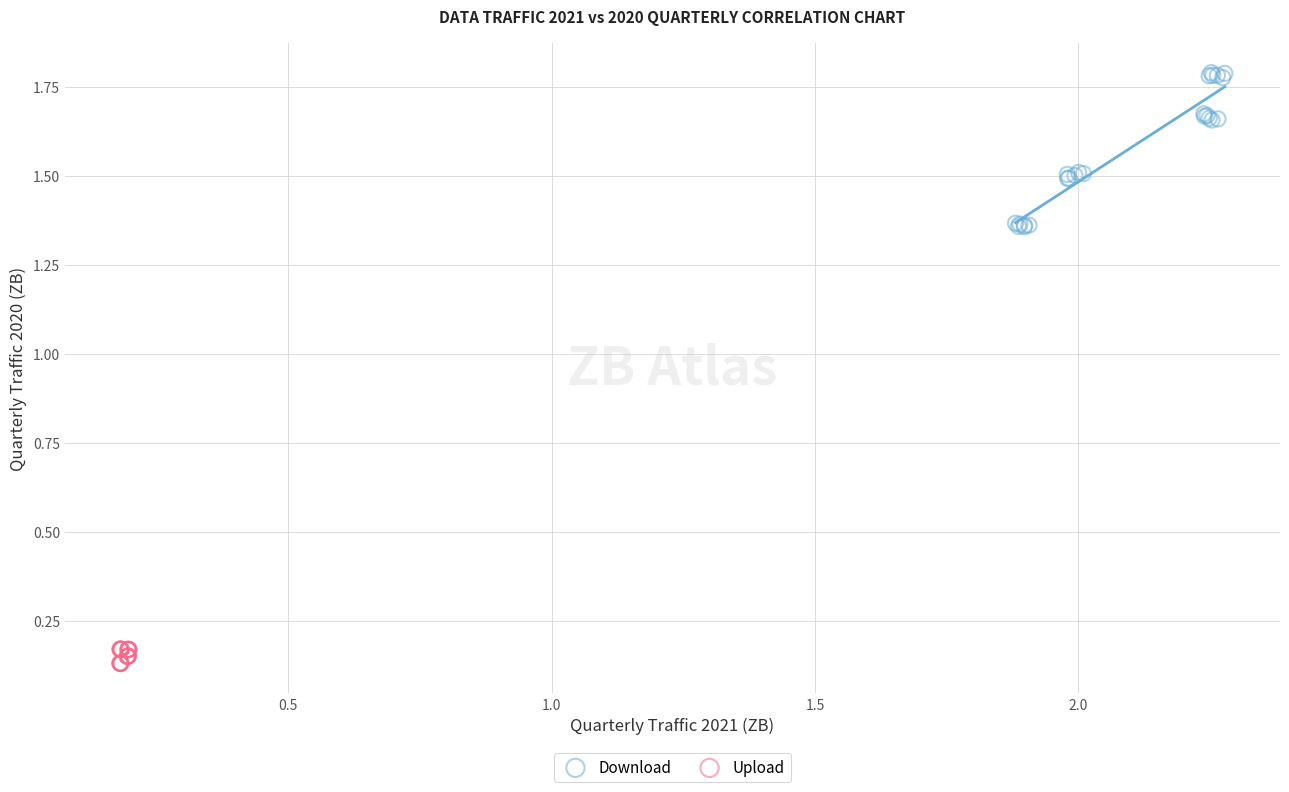

Which series has the widest spread of Y values?

Download